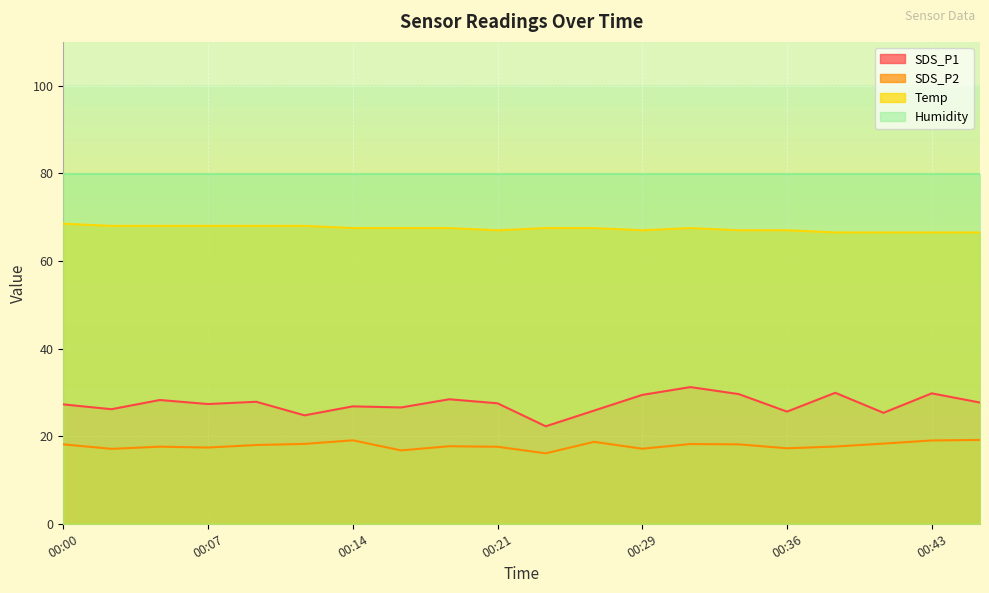

How many values in the SDS_P1 series are below 27?

8